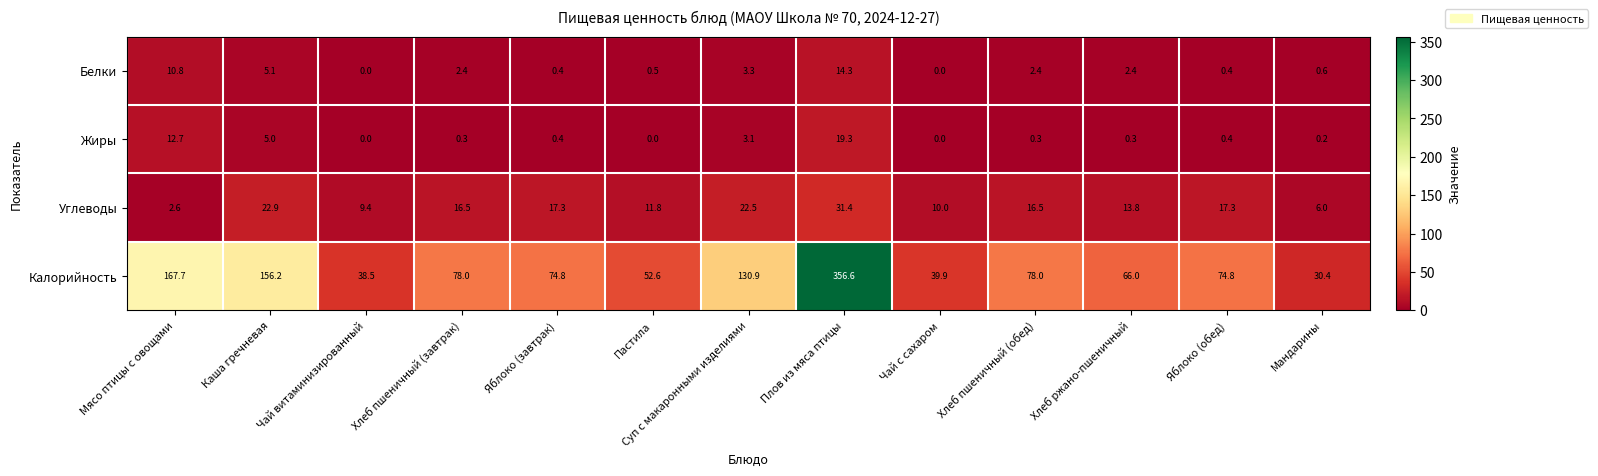

At which category does the chart reach its peak across all series?

Плов из мяса птицы